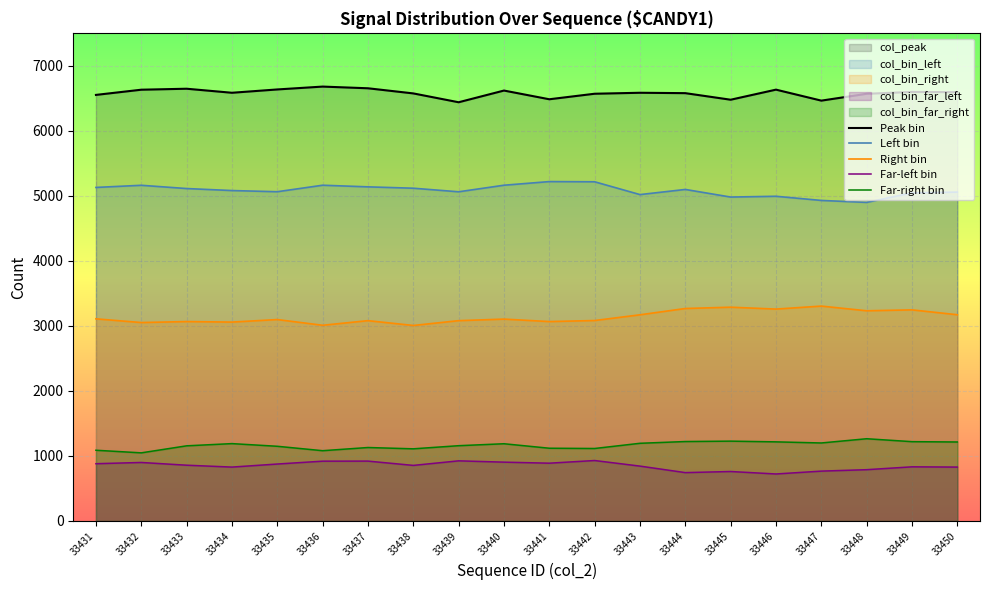

At how many categories does at least one series exceed 938?

20